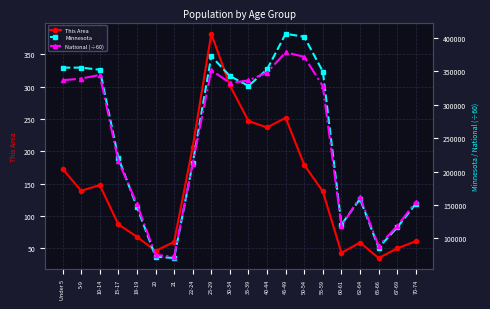

Which series has the widest spread of values?

Minnesota